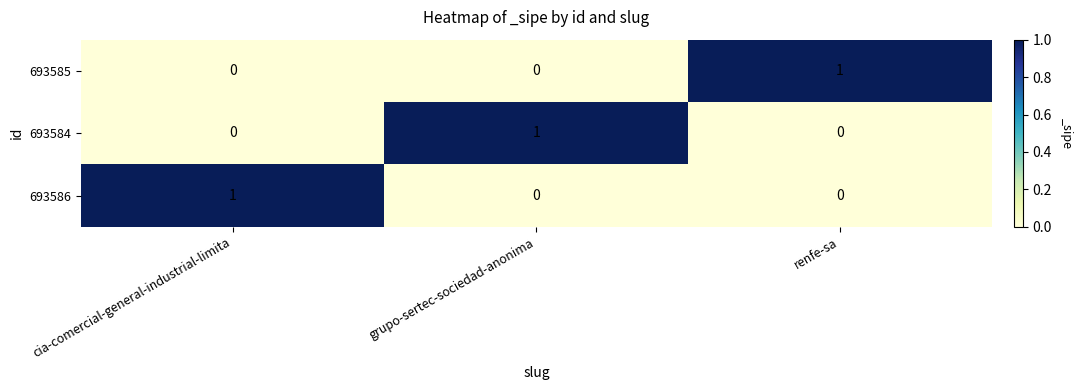

Is it true that 693585 equals 0 at grupo-sertec-sociedad-anonima?

True